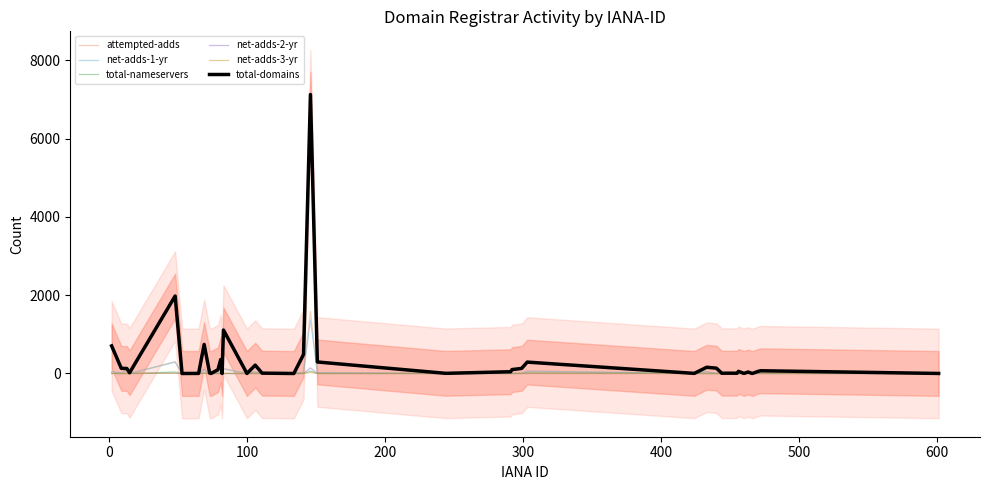

Reading left to right, extract all data points from this chart.

attempted-adds: 52	9	105	0	304	0	0	107	5	0	2	50	0	131	0	46	0	4	0	30	1587	21	0	6	2	1	62	0	45	0	0	0	0	1	2	1	0	0	3	0
net-adds-1-yr: 51	9	84	0	288	0	0	99	2	0	2	46	0	114	0	40	0	3	0	30	1369	21	0	6	0	1	61	0	45	0	0	0	0	0	2	1	0	0	3	0
total-nameservers: 0	0	0	0	38	0	0	8	0	0	0	1	0	0	0	0	0	0	0	0	64	0	0	0	0	0	17	0	0	0	0	0	0	0	0	0	0	0	0	0
net-adds-2-yr: 1	0	2	0	8	0	0	6	0	0	0	1	0	0	0	3	0	0	0	0	143	0	0	0	2	0	1	0	0	0	0	0	0	1	0	0	0	0	0	0
net-adds-3-yr: 0	0	0	0	4	0	0	1	0	0	0	2	0	0	0	0	0	0	0	0	28	0	0	0	0	0	0	0	0	0	0	0	0	0	0	0	0	0	0	0
total-domains: 705	132	127	19	1979	0	2	743	9	0	96	356	0	1110	1	213	8	8	0	488	7124	294	4	45	100	130	291	3	159	136	5	8	7	55	2	38	0	51	70	1